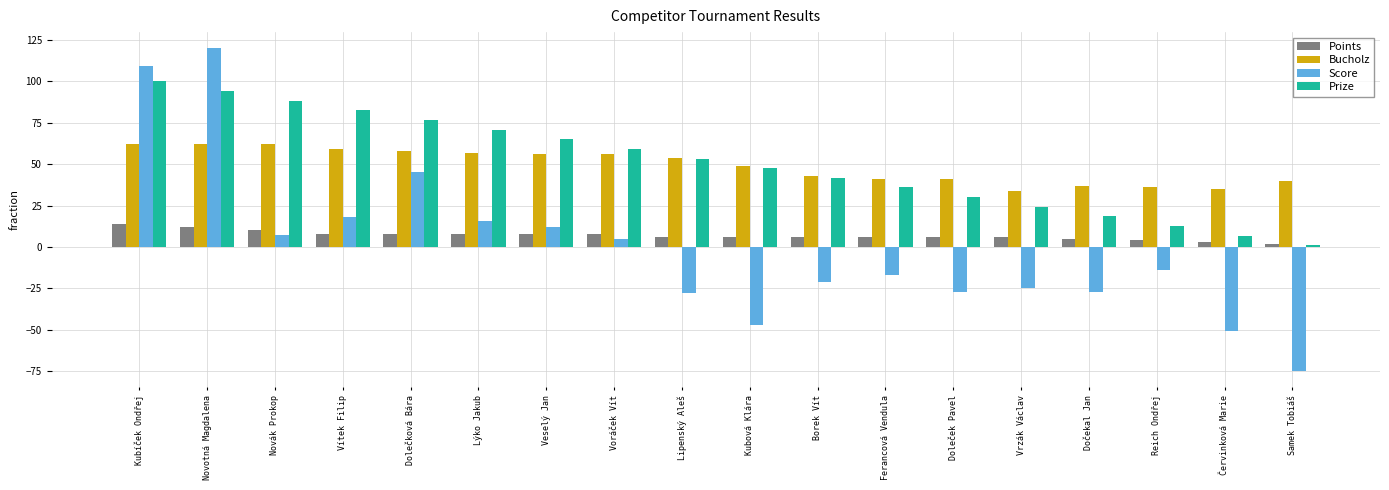

What is the average value of the Bucholz series?

49.0